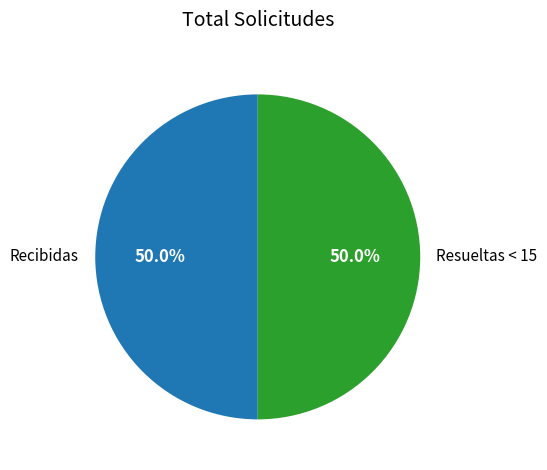

What is the total percentage of Resueltas < 15 and Recibidas?

100.0%